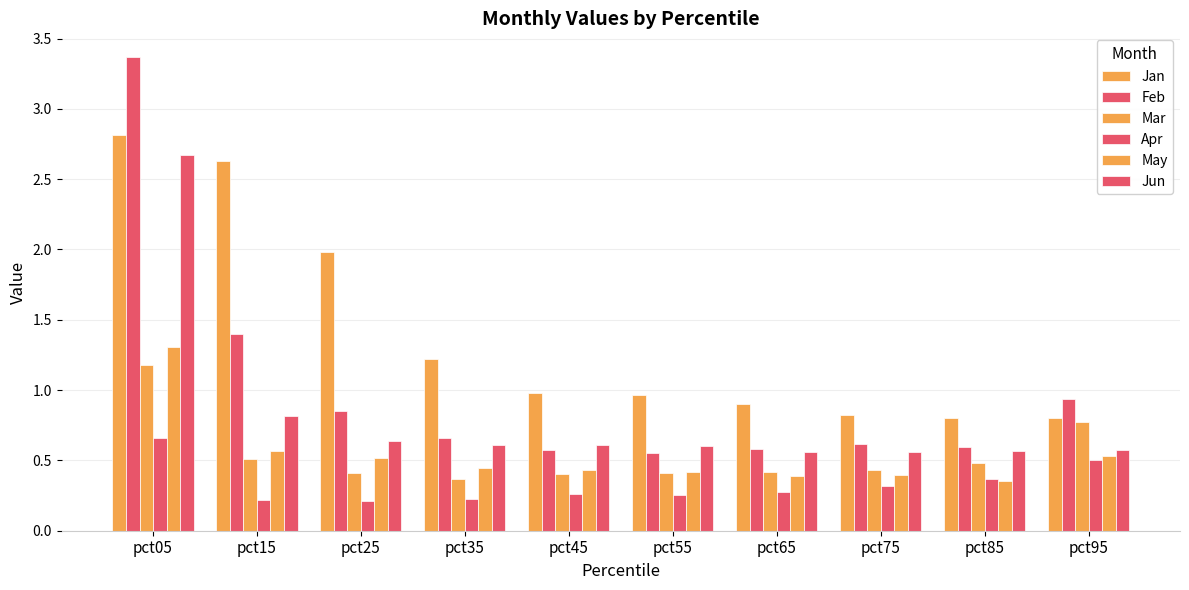

Which series has the largest total across all categories?

Jan